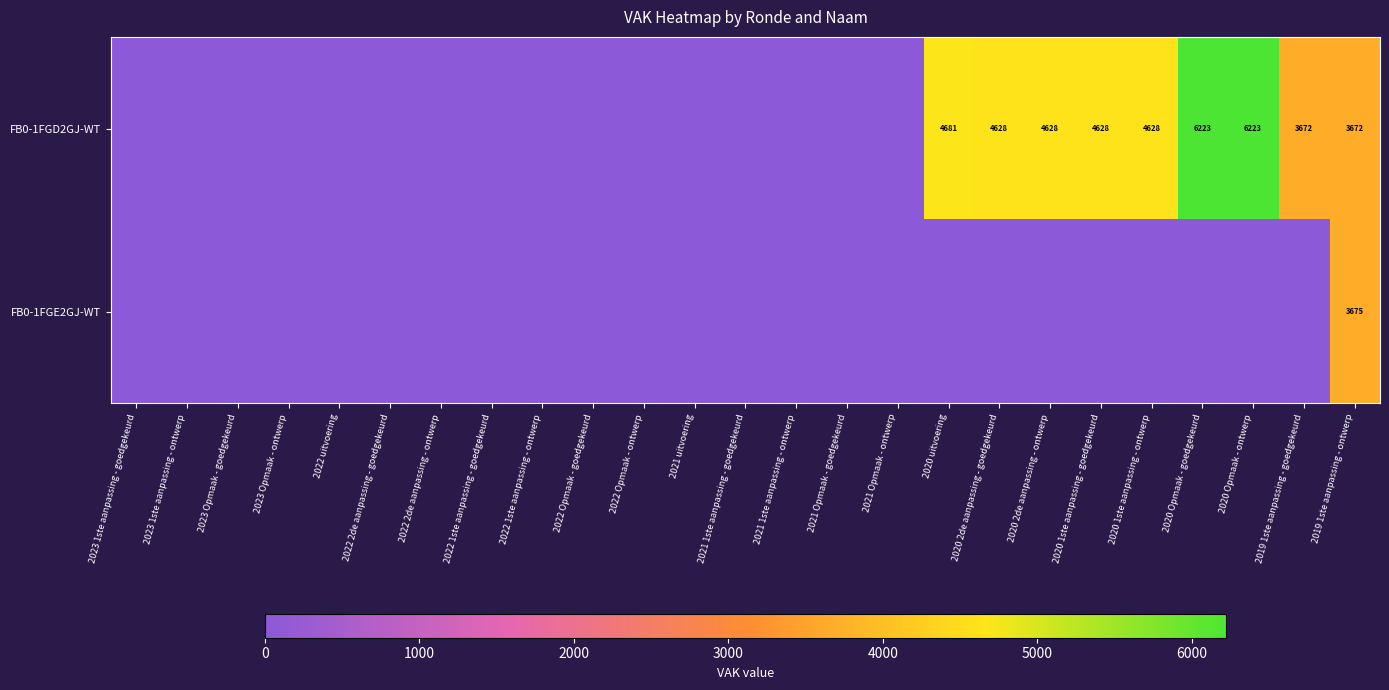

True or false: FB0-1FGD2GJ-WT has a value of 4628 at 2020 2de aanpassing - ontwerp.

True